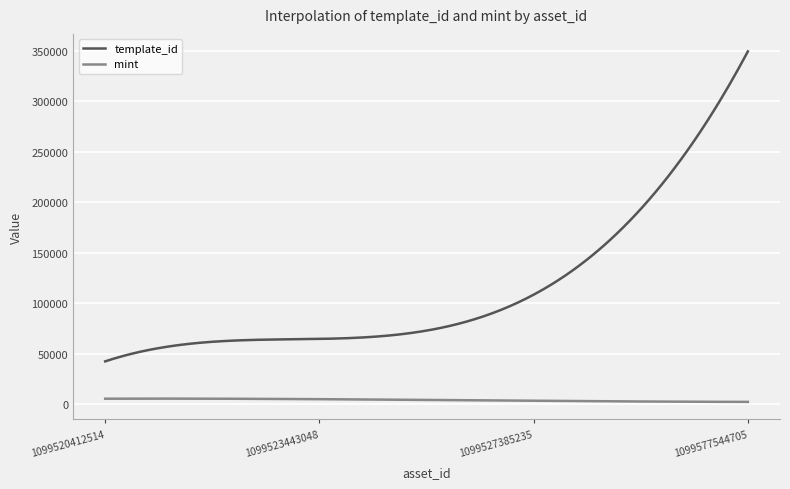

Which series has the widest spread of values?

template_id